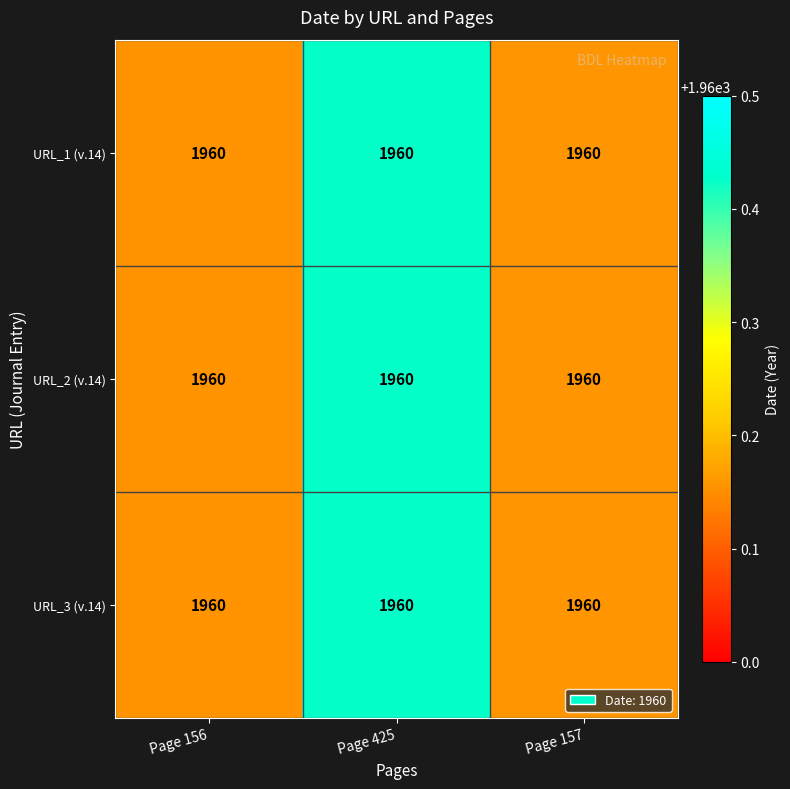

The value of URL_3 (v.14) at Page 157 is 1960.2. True or false?

True